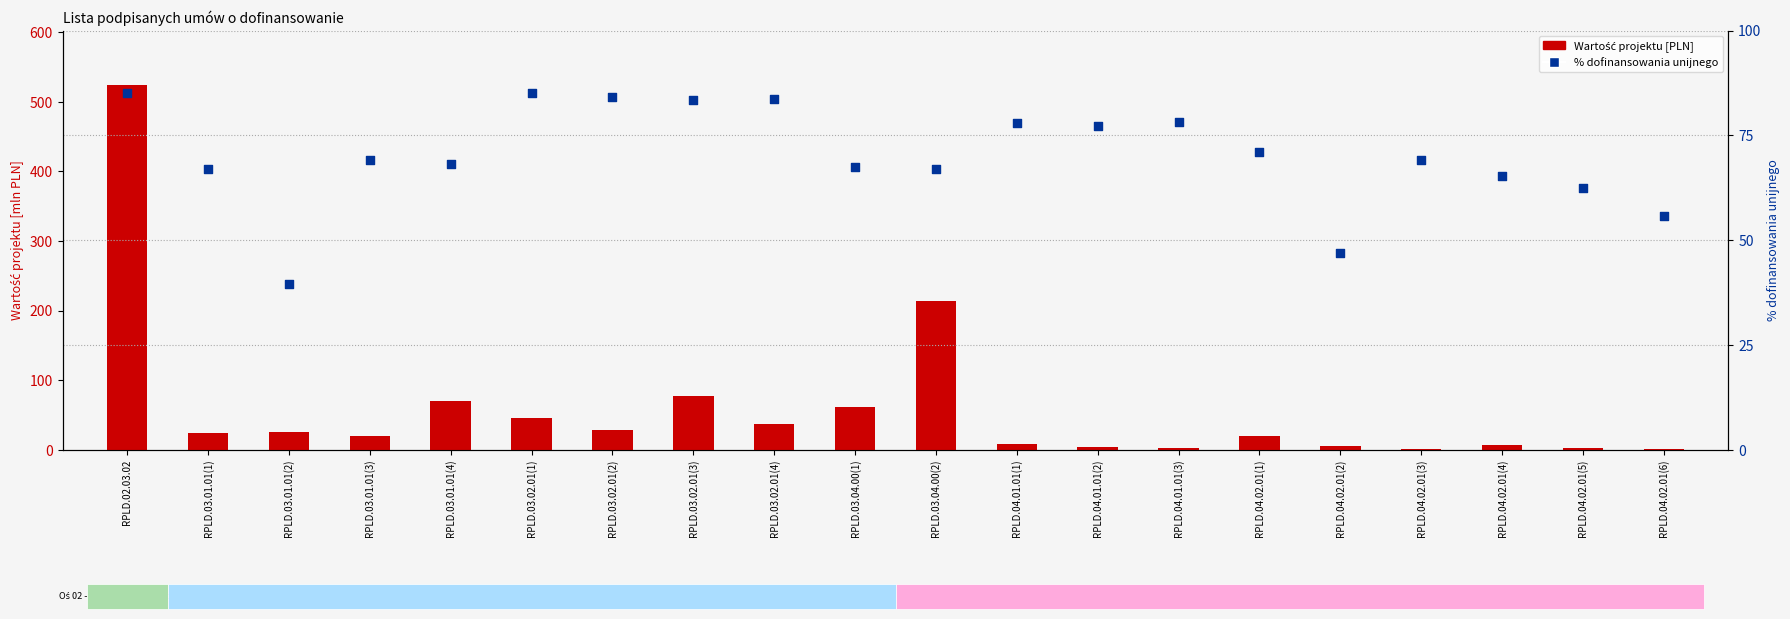

Which series reaches the maximum Y coordinate?

Wartość projektu [PLN]